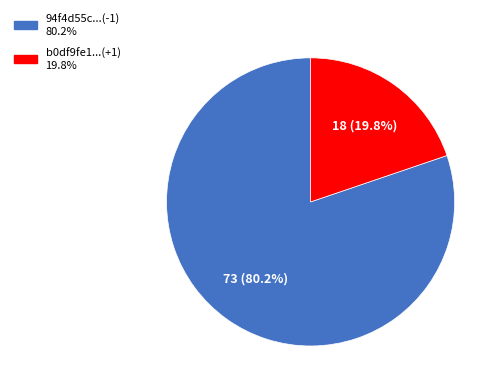

Does any single category account for the majority?

Yes